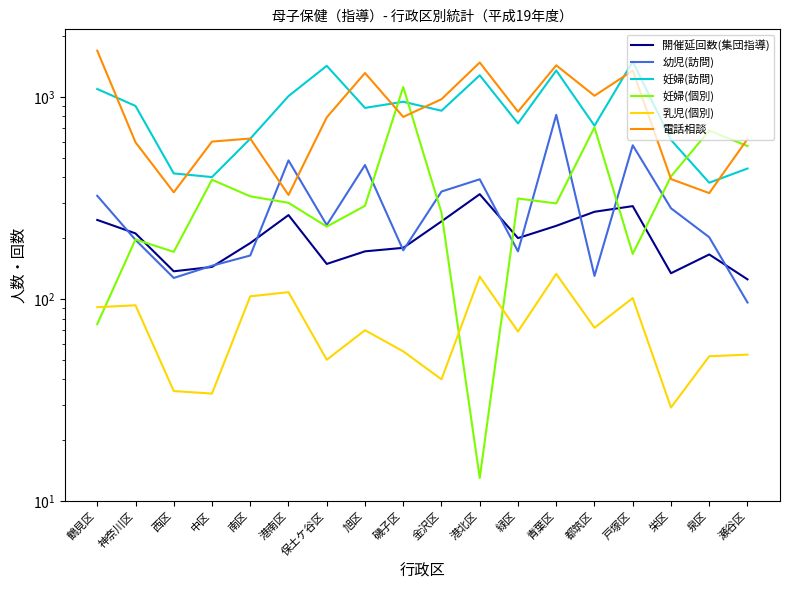

What is the difference between the maximum and minimum values in the 電話相談 series?

1366